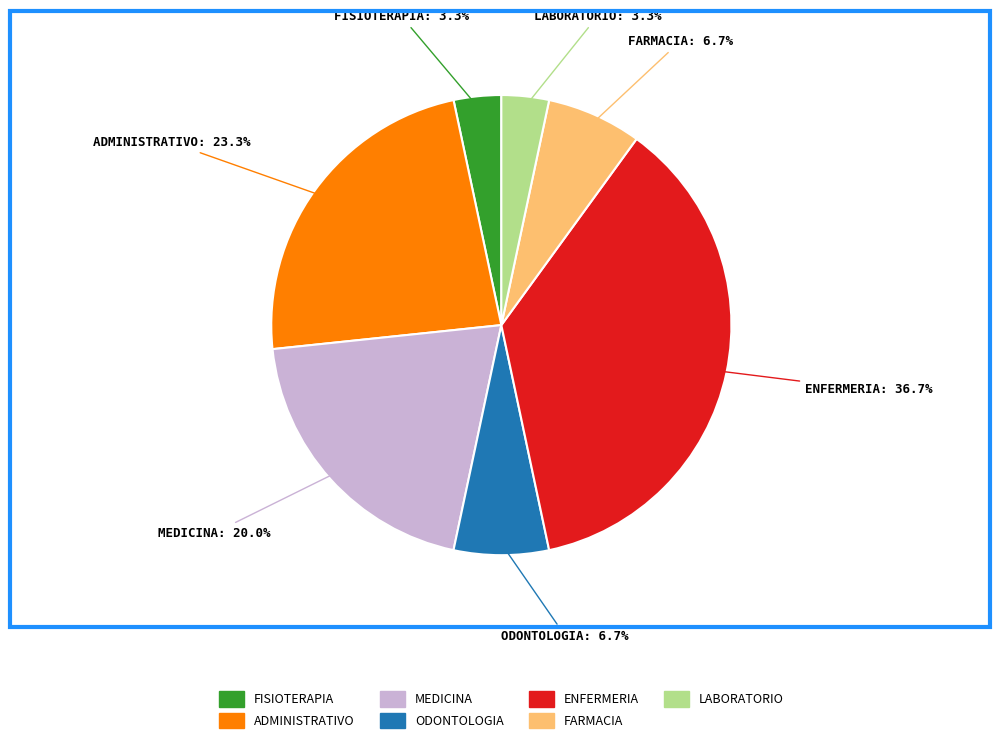

Count the number of slices in the pie.

7